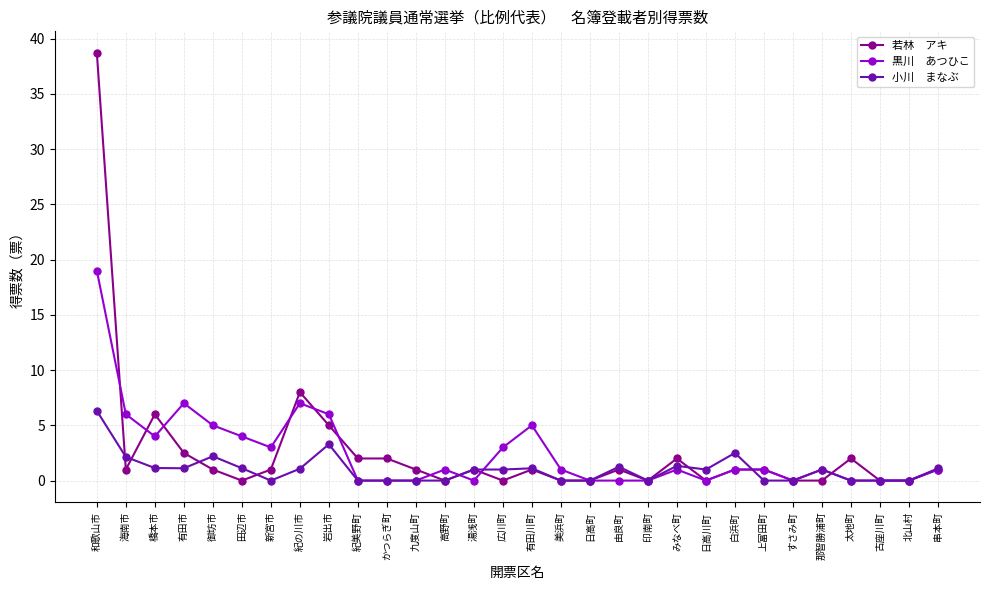

What is the difference between the highest and lowest values at 有田川町?

4.0